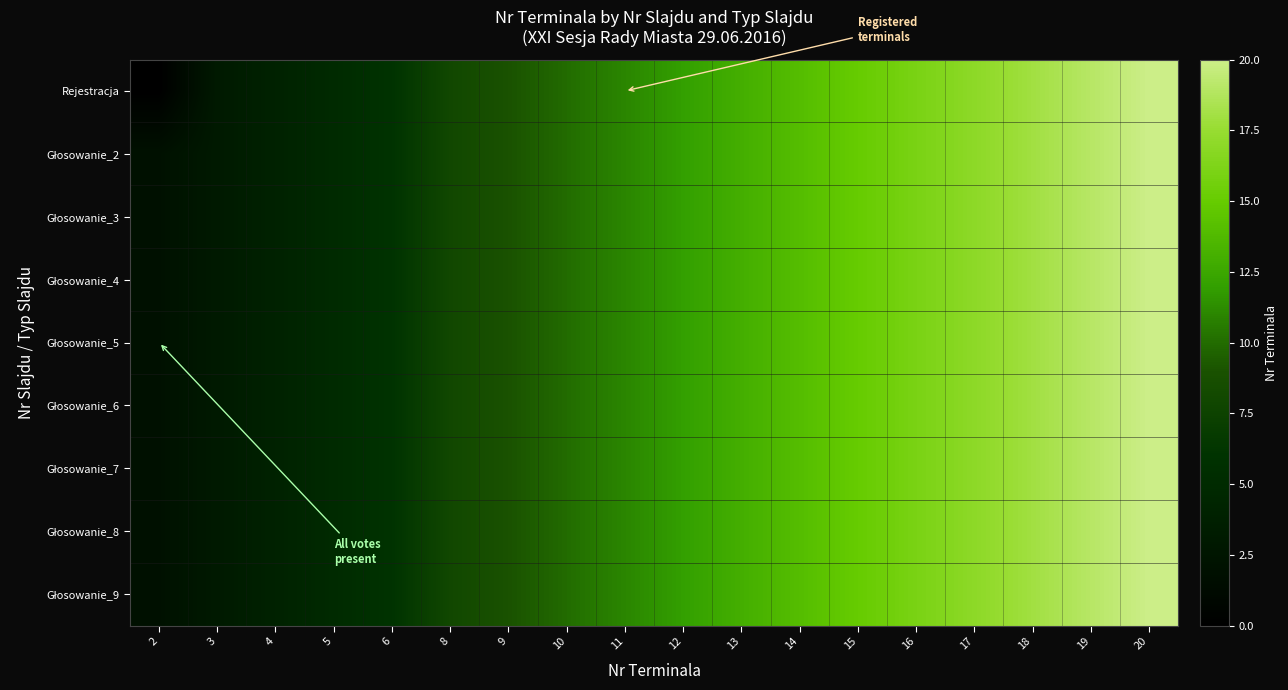

Which series changed the most between 4 and 6?

Rejestracja